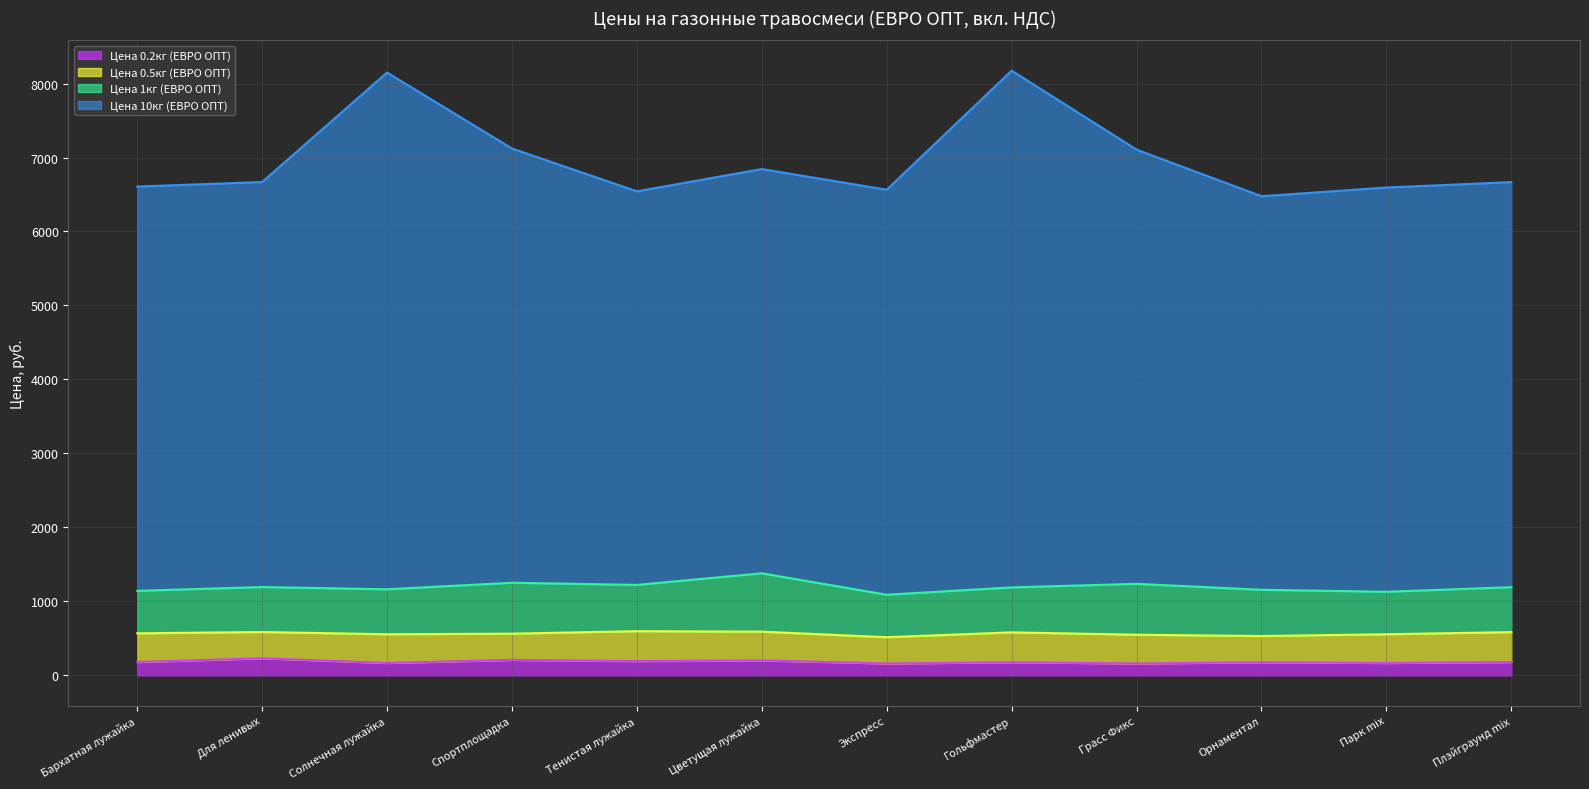

What are all the series names shown in the legend?

Цена 0.2кг (ЕВРО ОПТ), Цена 0.5кг (ЕВРО ОПТ), Цена 1кг (ЕВРО ОПТ), Цена 10кг (ЕВРО ОПТ)